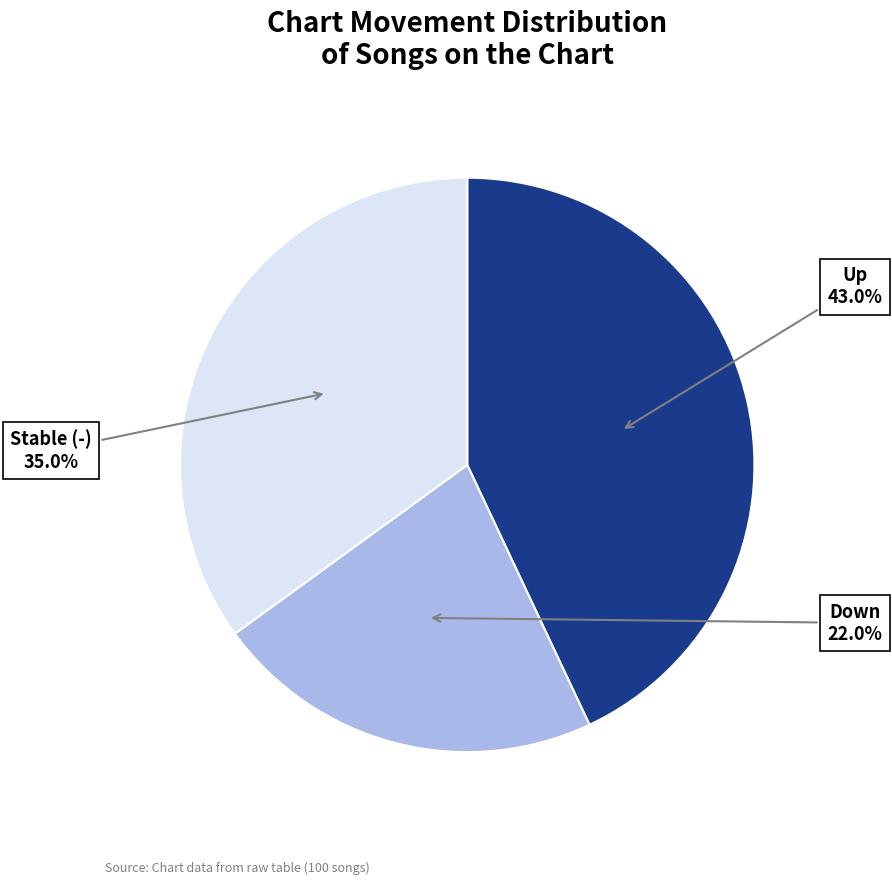

To the nearest percent, what is the difference between the largest and smallest slice percentages?

21%